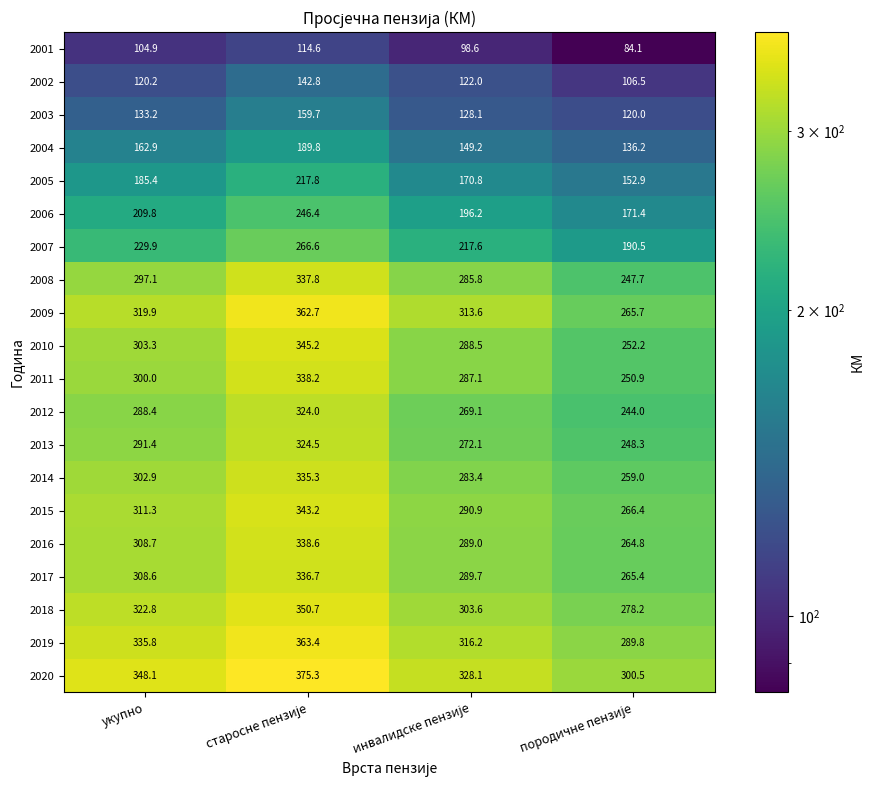

What is the greatest value displayed?

375.3